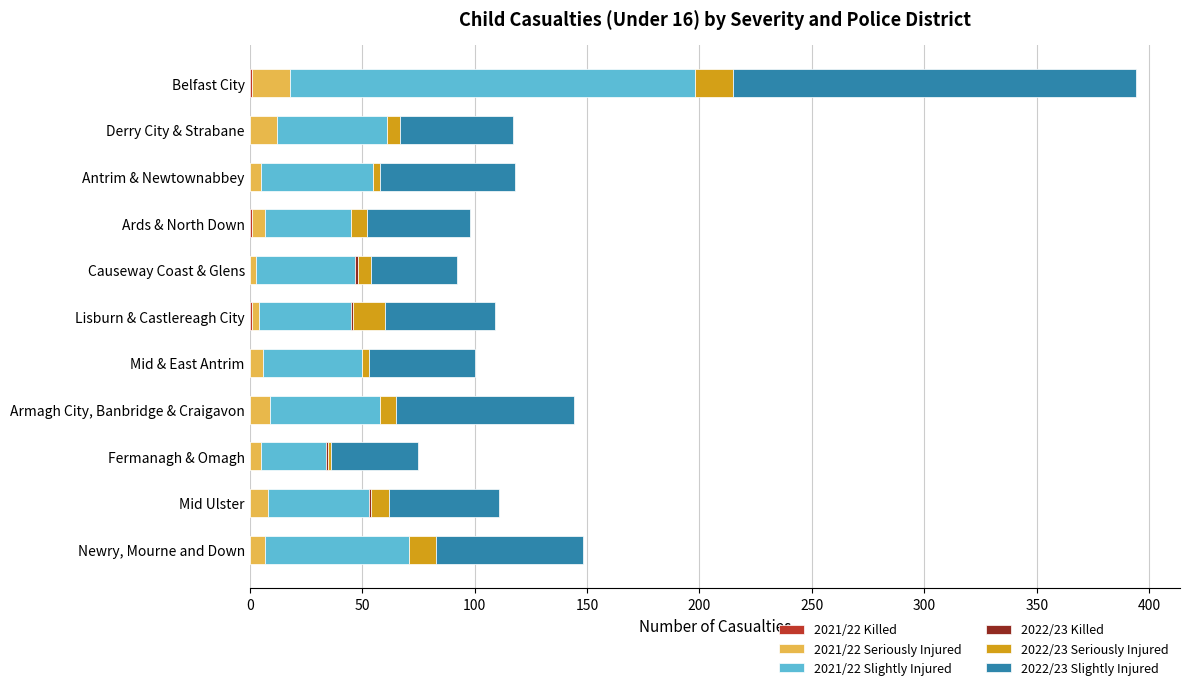

At which category is the sum across all series the highest?

Belfast City